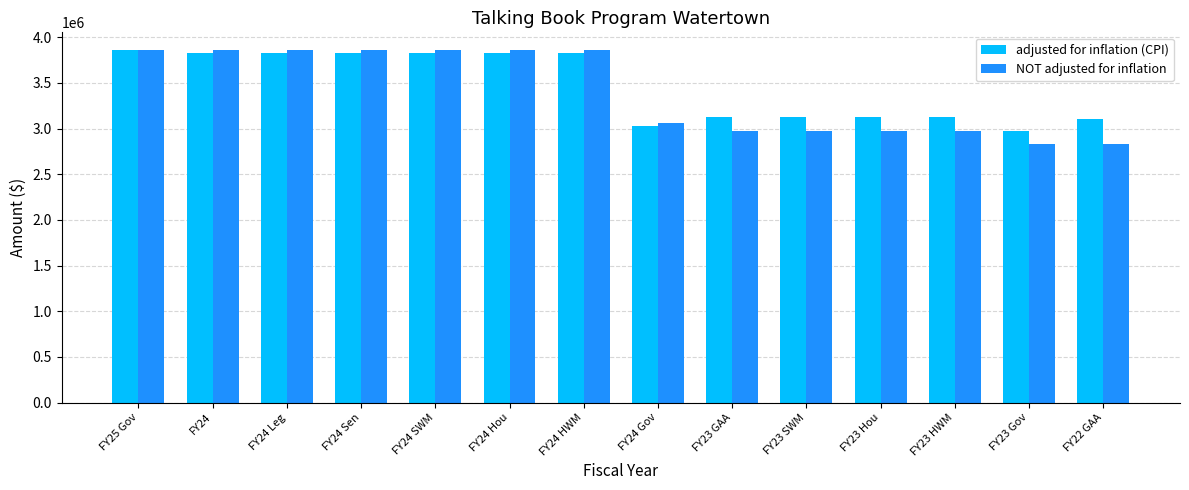

Is it true that adjusted for inflation (CPI) equals 3127504 at FY23 GAA?

True